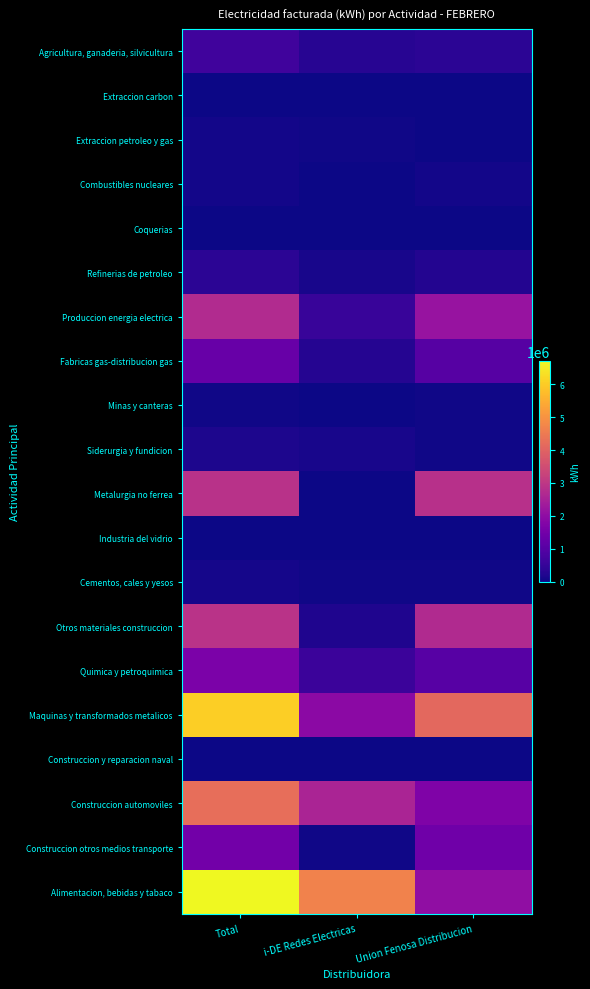

Rank the series by their maximum value, from lowest to highest.

Coquerias, Extraccion carbon, Industria del vidrio, Construccion y reparacion naval, Minas y canteras, Extraccion petroleo y gas, Combustibles nucleares, Cementos, cales y yesos, Siderurgia y fundicion, Refinerias de petroleo, Agricultura, ganaderia, silvicultura, Fabricas gas-distribucion gas, Construccion otros medios transporte, Quimica y petroquimica, Produccion energia electrica, Metalurgia no ferrea, Otros materiales construccion, Construccion automoviles, Maquinas y transformados metalicos, Alimentacion, bebidas y tabaco